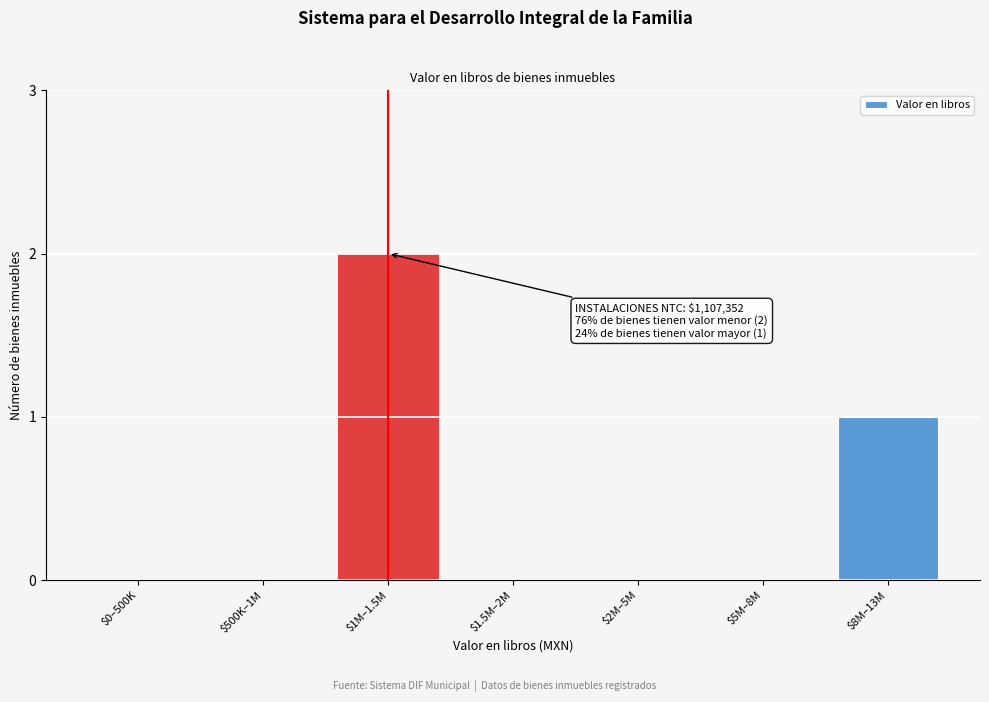

The chart shows a value of 3 at $1M–1.5M. True or false?

False